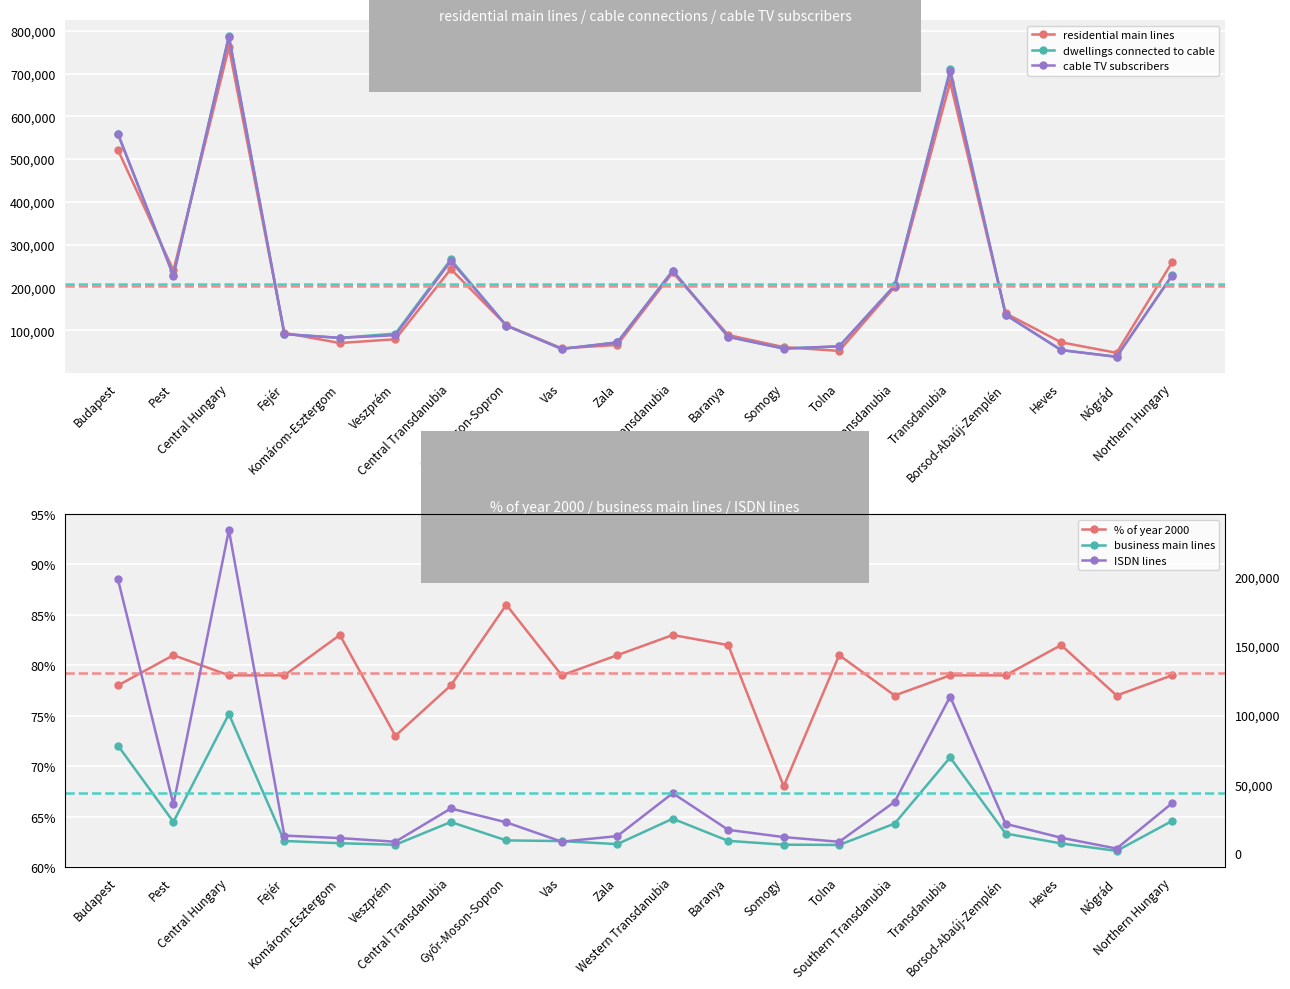

What is the smallest value displayed?

68